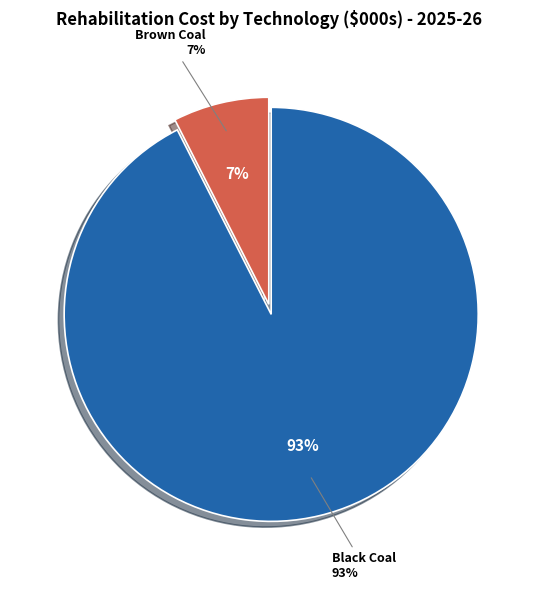

Which category accounts for the majority?

Black Coal